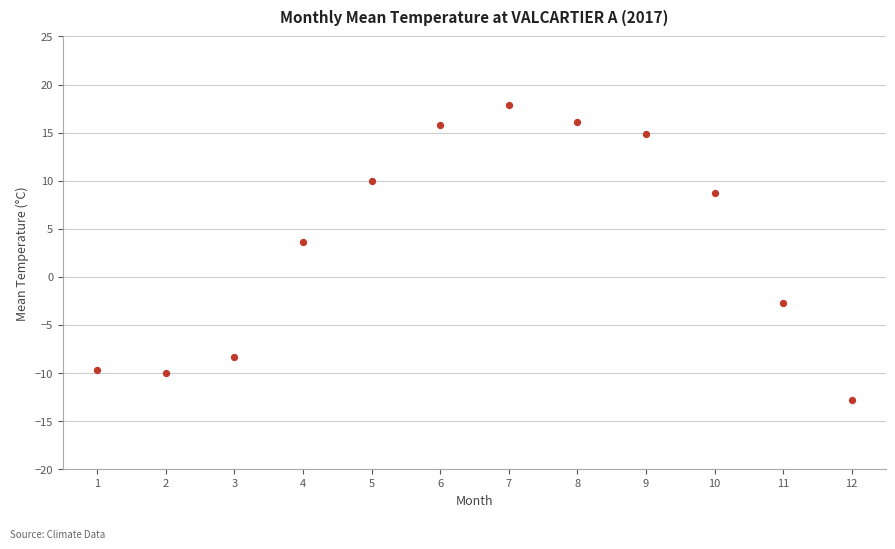

What is the average Y value?

3.6